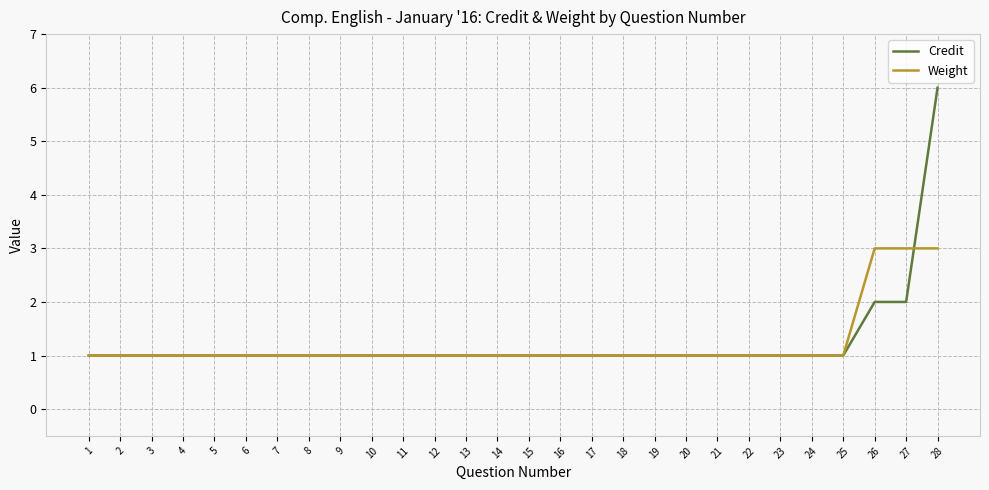

Which series ends up on top after the final intersection of Weight and Credit?

Credit